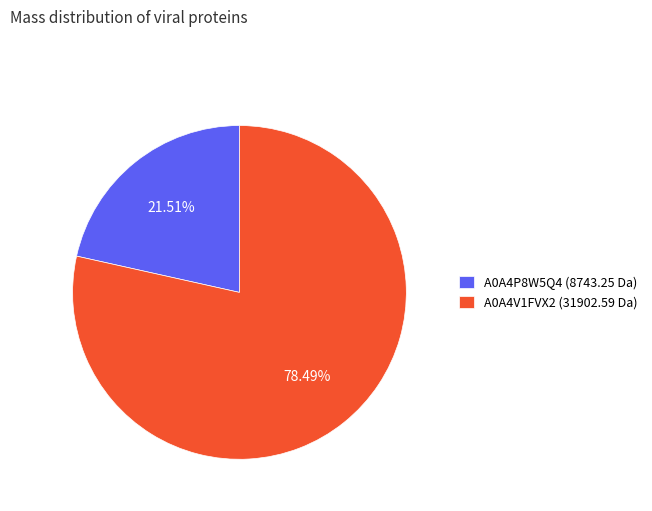

Between A0A4V1FVX2 (31902.59 Da) and A0A4P8W5Q4 (8743.25 Da), which is larger?

A0A4V1FVX2 (31902.59 Da)